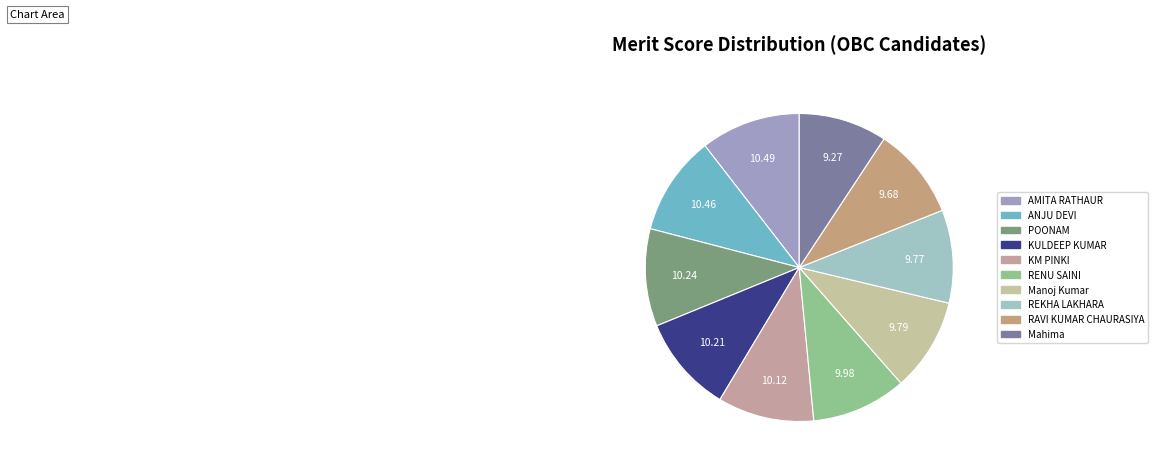

What is the largest slice in the pie chart?

AMITA RATHAUR